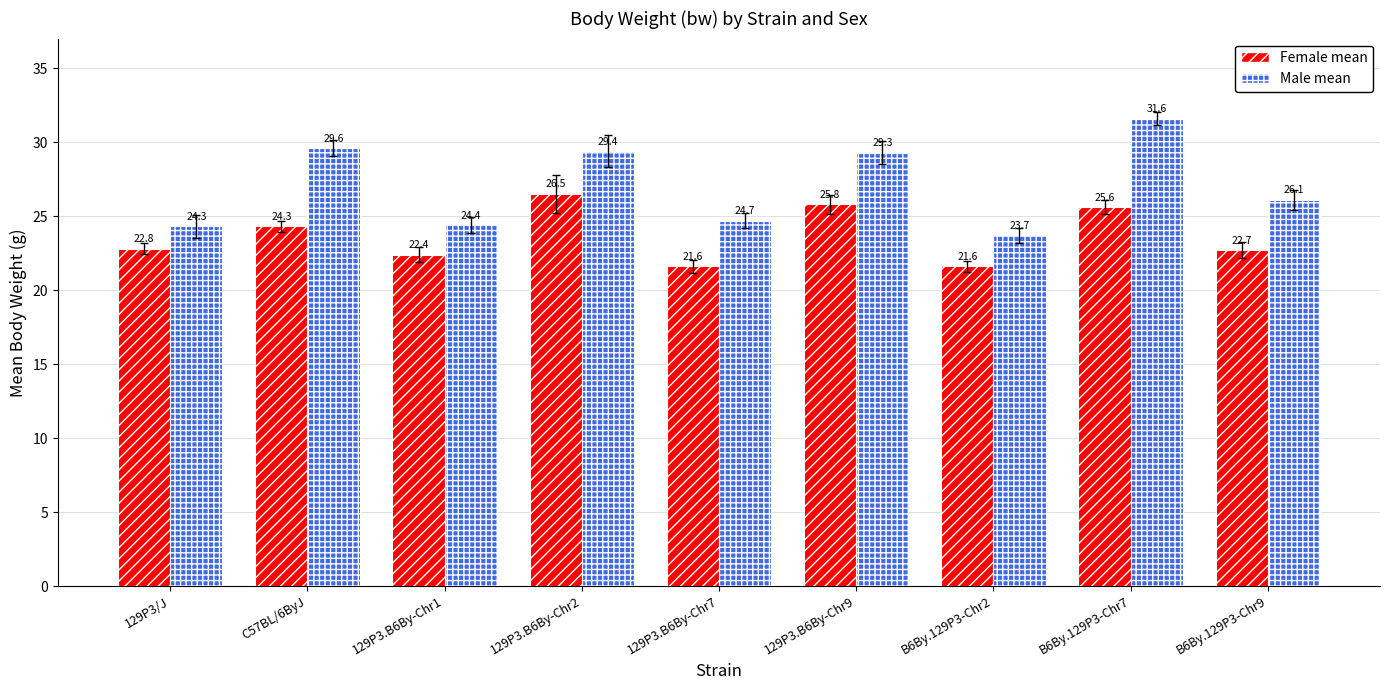

Which series changed the most between 129P3.B6By-Chr2 and 129P3.B6By-Chr9?

Female mean